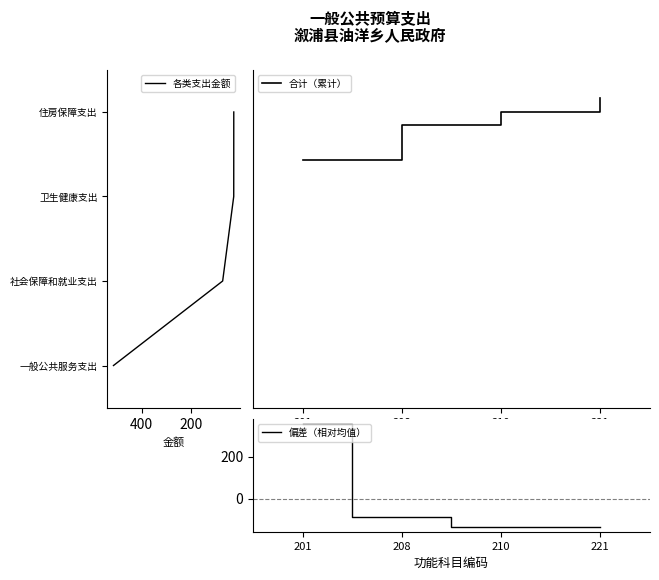

True or false: 偏差（相对均值） has more than 0 points higher than both neighbors.

False